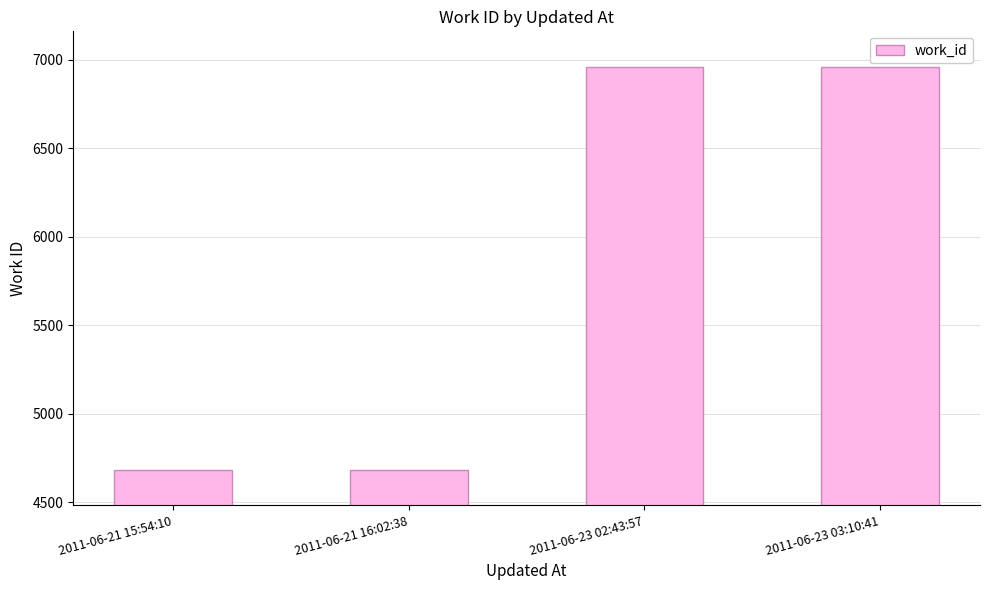

Which has a higher value, 2011-06-23 02:43:57 or 2011-06-21 16:02:38?

2011-06-23 02:43:57